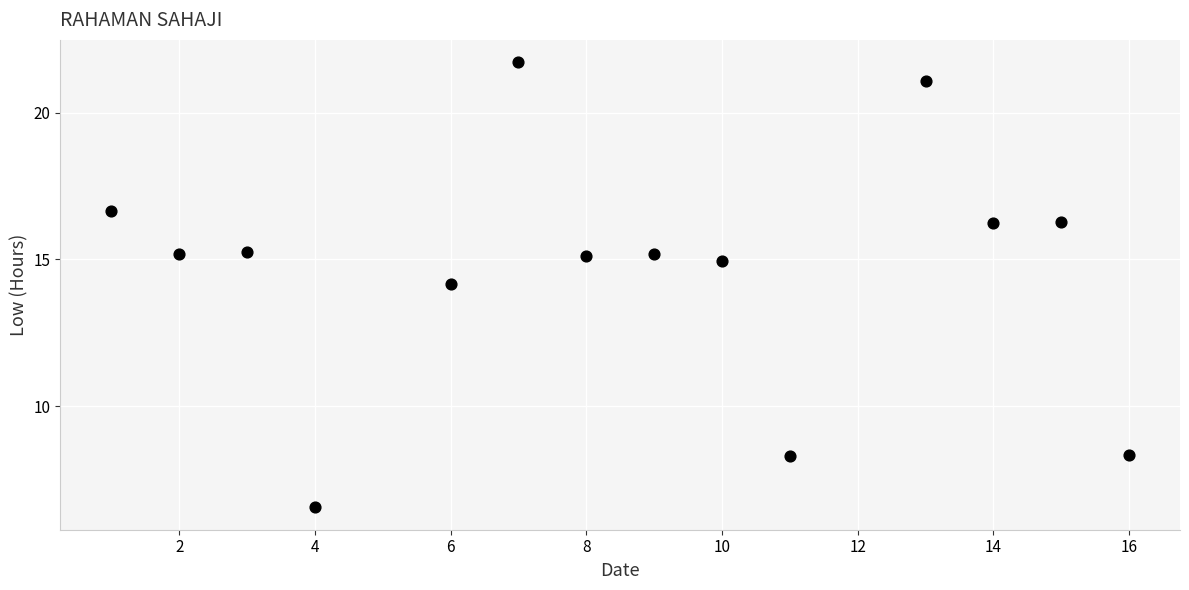

What is the range of Y values (max minus min)?

15.2